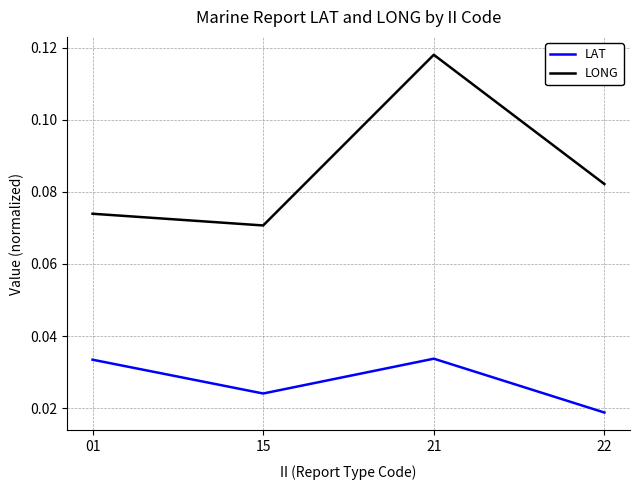

What is the sum of all LONG values?

0.3